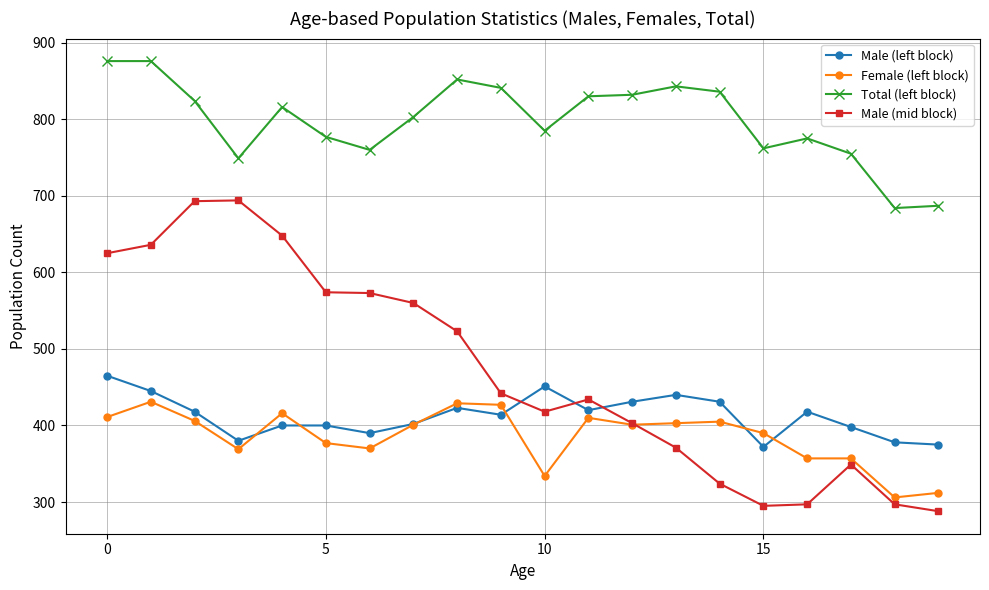

Does the chart display data point markers on the line(s)?

Yes